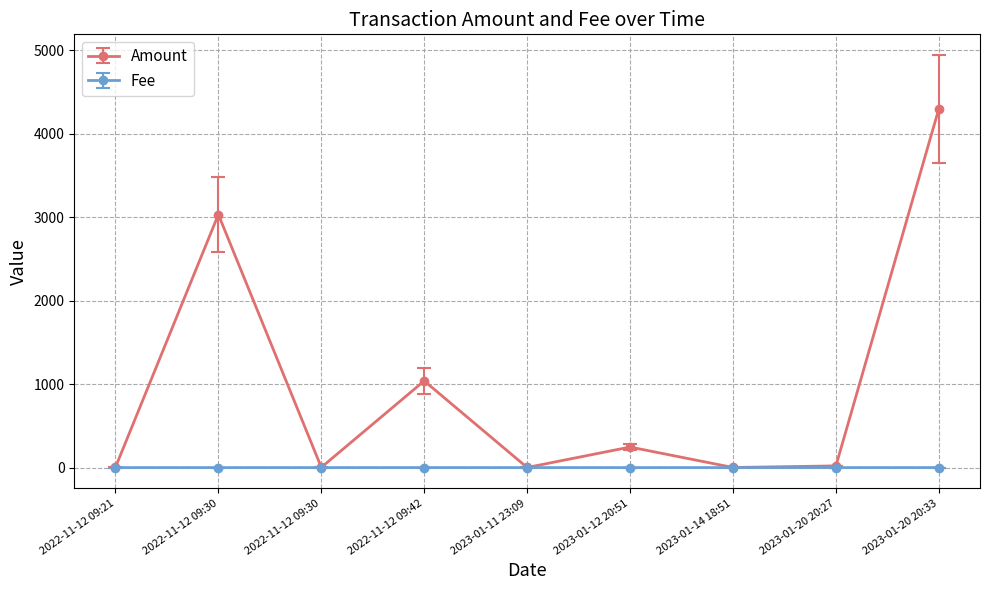

At how many categories does at least one series exceed 3419?

1